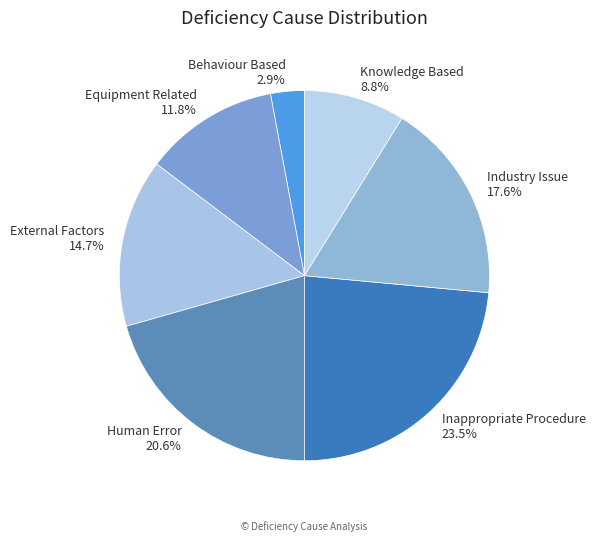

Is there a majority slice in this chart?

No